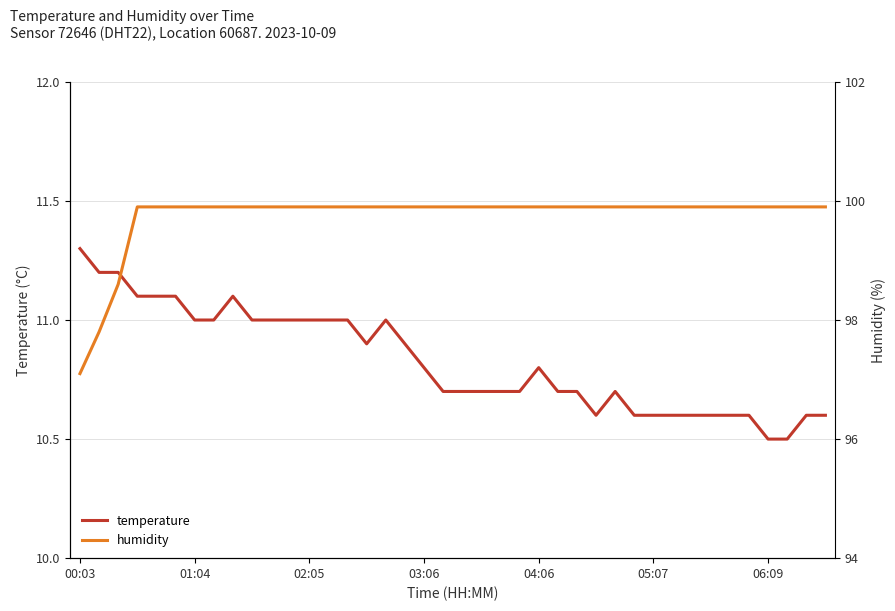

Which category has the highest value in the temperature series?

00:03